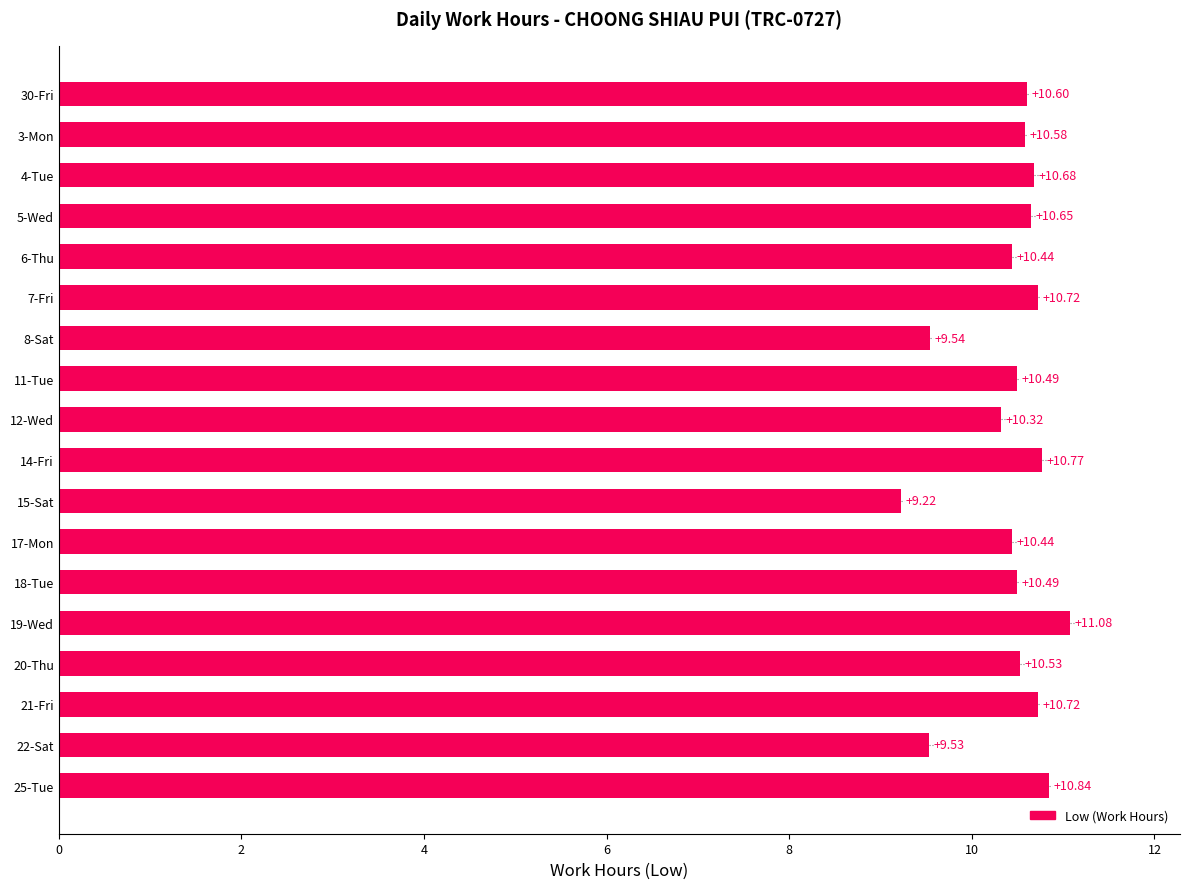

Which has a higher value, 14-Fri or 25-Tue?

25-Tue